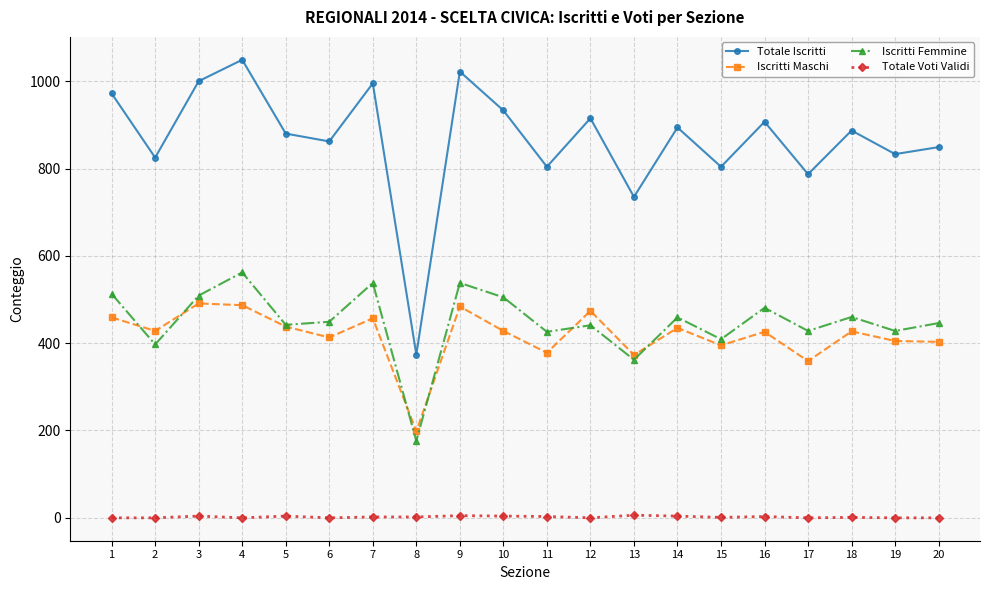

What is the value of the Totale Iscritti point at the 7th from the left?

995